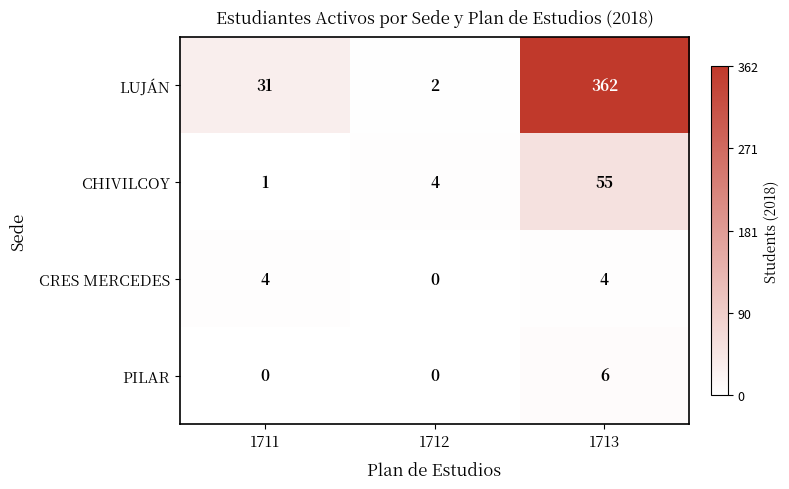

Is it true that PILAR equals -4 at 1712?

False